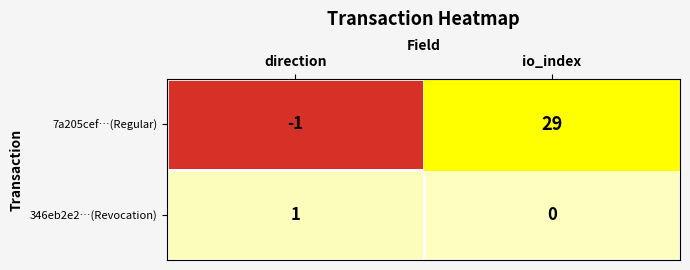

At which label is 7a205cef…(Regular) closest to 14?

direction